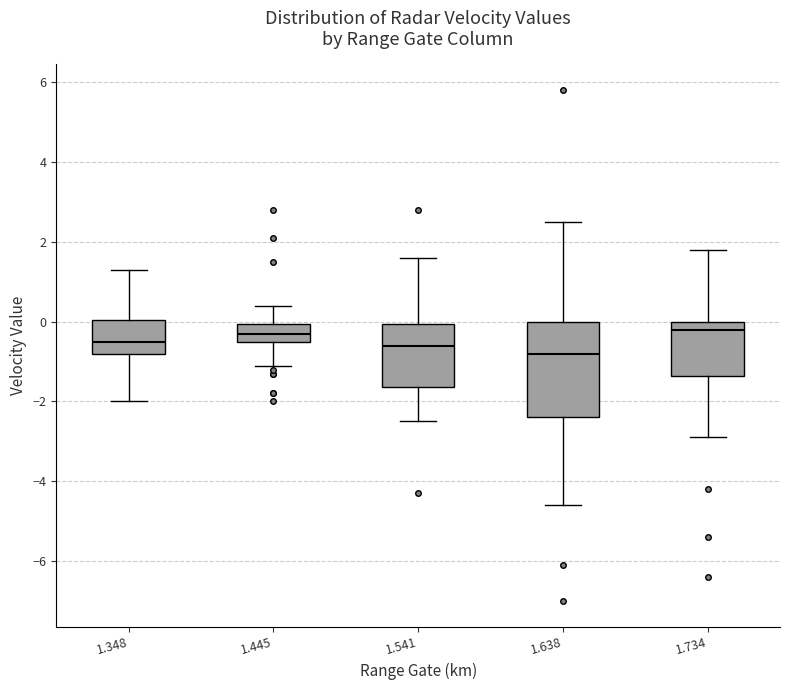

Which box is the tallest, from its lower edge to its upper edge?

1.638